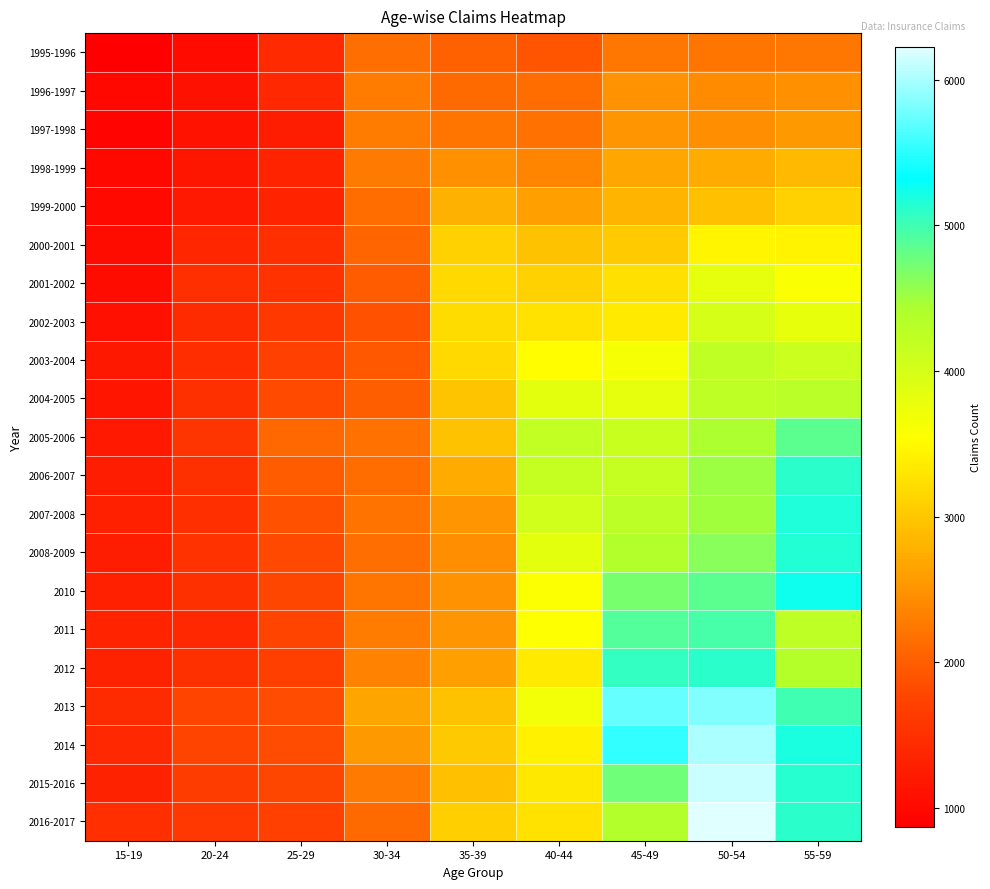

Reading right to left, list all the values displayed in this chart.

1995-1996: 55-59=2243	50-54=2221	45-49=2250	40-44=1928	35-39=2022	30-34=2157	25-29=1419	20-24=1021	15-19=869
1996-1997: 55-59=2460	50-54=2422	45-49=2491	40-44=2138	35-39=2110	30-34=2290	25-29=1405	20-24=1105	15-19=984
1997-1998: 55-59=2544	50-54=2451	45-49=2507	40-44=2170	35-39=2216	30-34=2283	25-29=1265	20-24=1128	15-19=942
1998-1999: 55-59=2858	50-54=2715	45-49=2688	40-44=2367	35-39=2466	30-34=2267	25-29=1349	20-24=1174	15-19=976
1999-2000: 55-59=3102	50-54=2929	45-49=2823	40-44=2610	35-39=2792	30-34=2132	25-29=1350	20-24=1222	15-19=998
2000-2001: 55-59=3440	50-54=3460	45-49=3029	40-44=2950	35-39=3104	30-34=2078	25-29=1493	20-24=1379	15-19=1037
2001-2002: 55-59=3605	50-54=3817	45-49=3238	40-44=3103	35-39=3185	30-34=1993	25-29=1538	20-24=1482	15-19=1044
2002-2003: 55-59=3797	50-54=3998	45-49=3350	40-44=3263	35-39=3197	30-34=1883	25-29=1611	20-24=1441	15-19=1087
2003-2004: 55-59=4108	50-54=4229	45-49=3648	40-44=3542	35-39=3186	30-34=1951	25-29=1717	20-24=1456	15-19=1198
2004-2005: 55-59=4297	50-54=4241	45-49=3811	40-44=3836	35-39=2969	30-34=2017	25-29=1821	20-24=1503	15-19=1151
2005-2006: 55-59=4866	50-54=4430	45-49=4133	40-44=4201	35-39=2948	30-34=2187	25-29=2093	20-24=1562	15-19=1218
2006-2007: 55-59=5104	50-54=4530	45-49=4179	40-44=4180	35-39=2715	30-34=2139	25-29=1997	20-24=1498	15-19=1261
2007-2008: 55-59=5161	50-54=4509	45-49=4280	40-44=4059	35-39=2510	30-34=2195	25-29=1881	20-24=1477	15-19=1291
2008-2009: 55-59=5158	50-54=4617	45-49=4369	40-44=3828	35-39=2455	30-34=2154	25-29=1799	20-24=1524	15-19=1265
2010: 55-59=5248	50-54=4853	45-49=4719	40-44=3586	35-39=2482	30-34=2214	25-29=1783	20-24=1504	15-19=1290
2011: 55-59=4257	50-54=4971	45-49=4888	40-44=3548	35-39=2503	30-34=2277	25-29=1751	20-24=1399	15-19=1334
2012: 55-59=4344	50-54=5116	45-49=5075	40-44=3345	35-39=2616	30-34=2335	25-29=1706	20-24=1506	15-19=1318
2013: 55-59=5012	50-54=5847	45-49=5734	40-44=3691	35-39=2948	30-34=2658	25-29=1835	20-24=1755	15-19=1450
2014: 55-59=5199	50-54=6004	45-49=5526	40-44=3410	35-39=3019	30-34=2556	25-29=1834	20-24=1754	15-19=1413
2015-2016: 55-59=5134	50-54=6127	45-49=4755	40-44=3331	35-39=2931	30-34=2257	25-29=1774	20-24=1654	15-19=1324
2016-2017: 55-59=5114	50-54=6227	45-49=4377	40-44=3260	35-39=3080	30-34=2113	25-29=1722	20-24=1599	15-19=1480